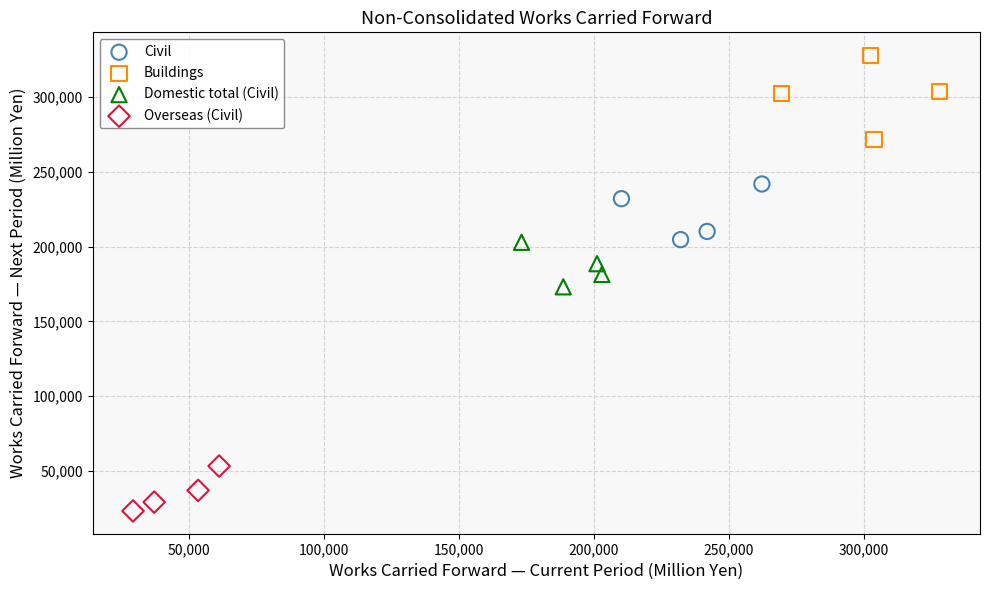

What are all the series names shown in the legend?

Civil, Buildings, Domestic total (Civil), Overseas (Civil)